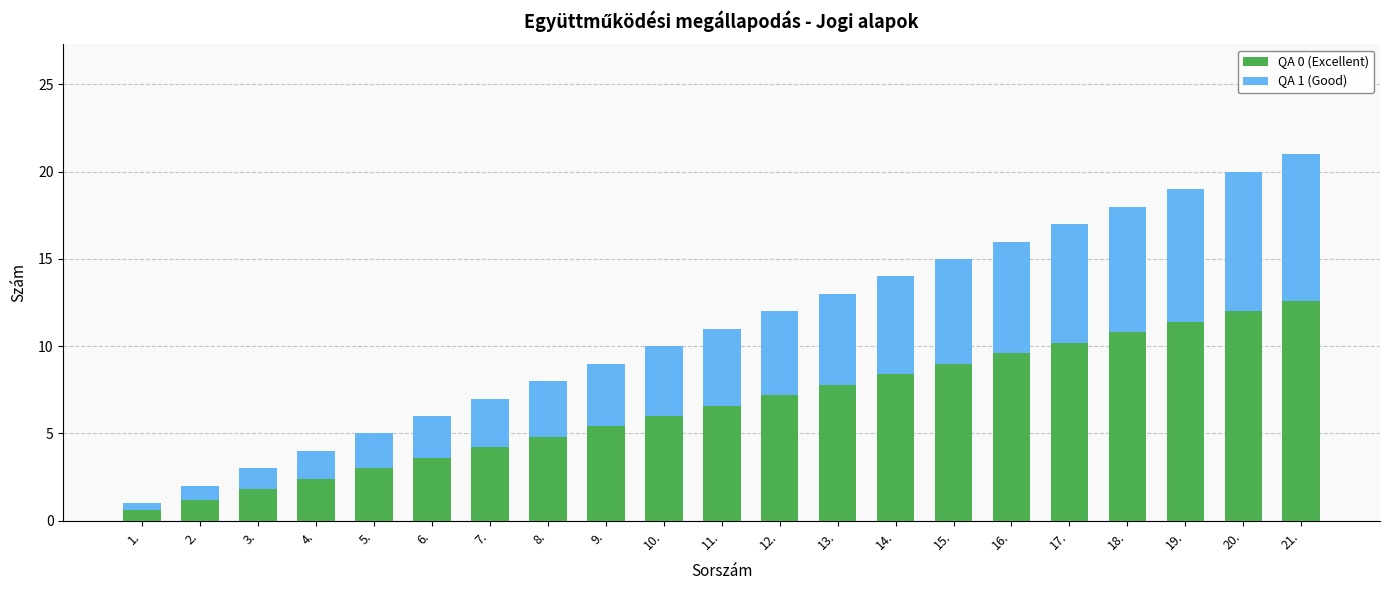

Rank the categories by QA 0 (Excellent) value from lowest to highest.

1., 2., 3., 4., 5., 6., 7., 8., 9., 10., 11., 12., 13., 14., 15., 16., 17., 18., 19., 20., 21.